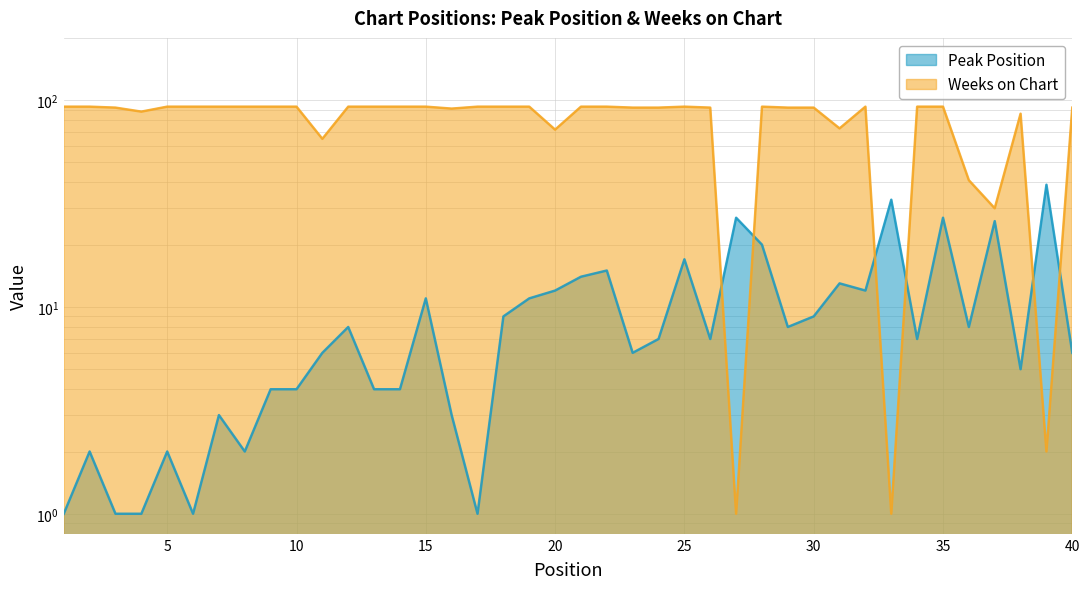

What is the difference between the second highest and minimum values in the Weeks on Chart series?

92